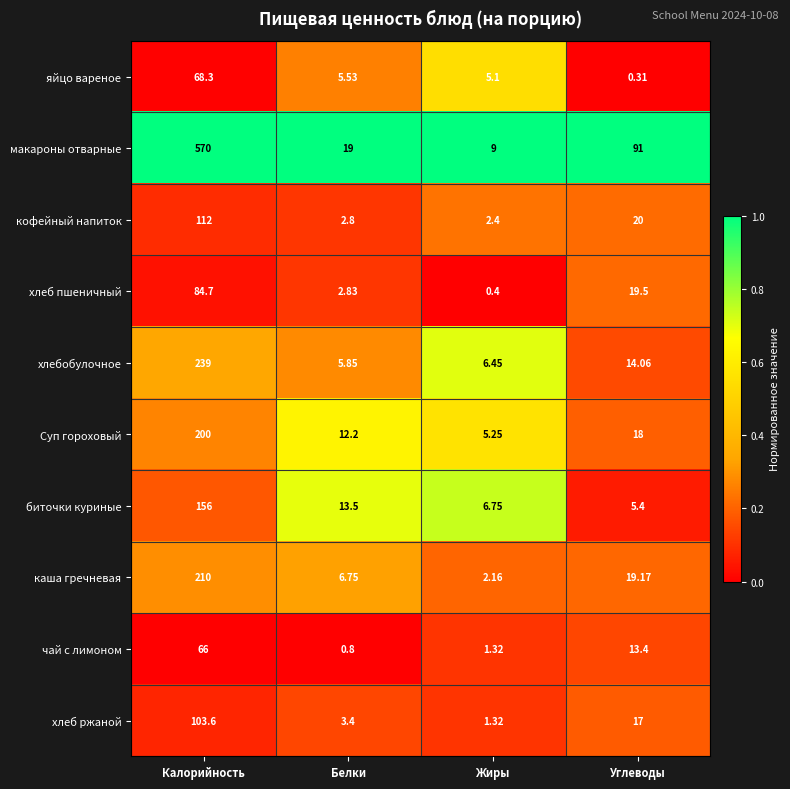

At which category is the sum across all series the highest?

Калорийность